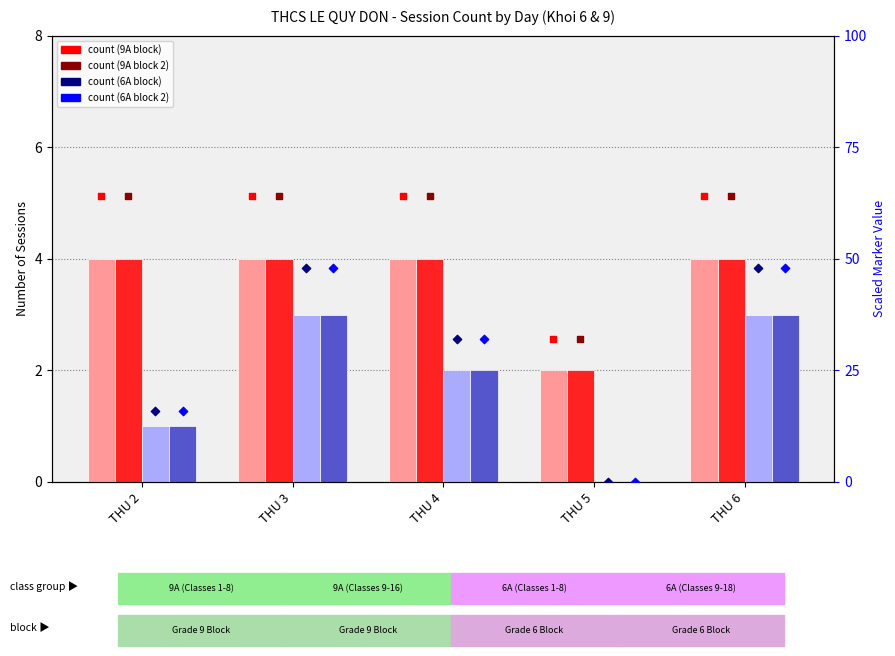

At which category is the sum across all series the highest?

THU 3